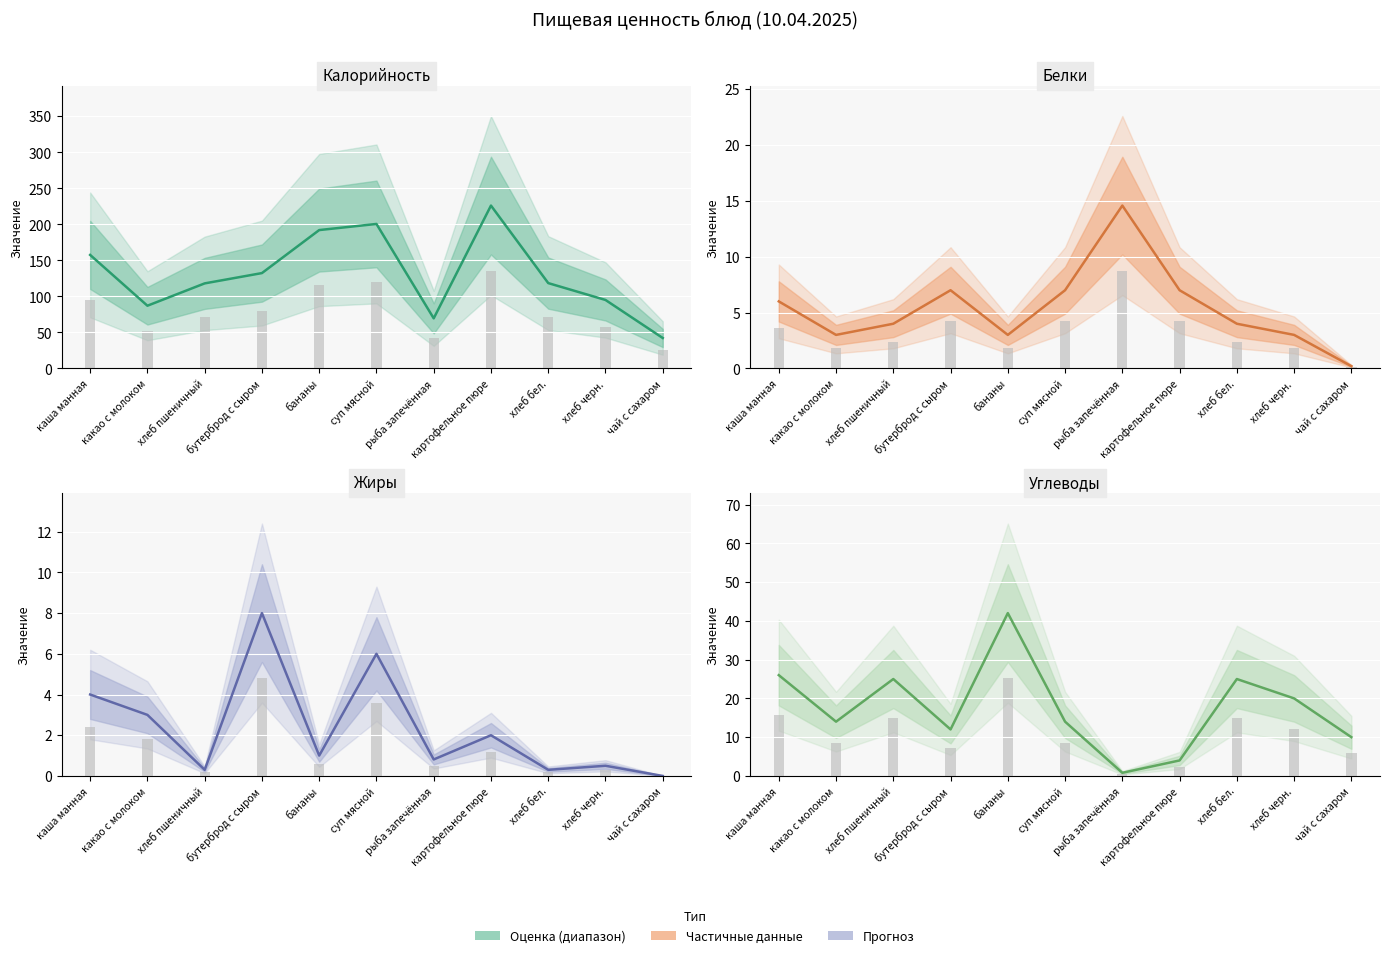

Which label corresponds to the smallest value in the chart?

чай с сахаром